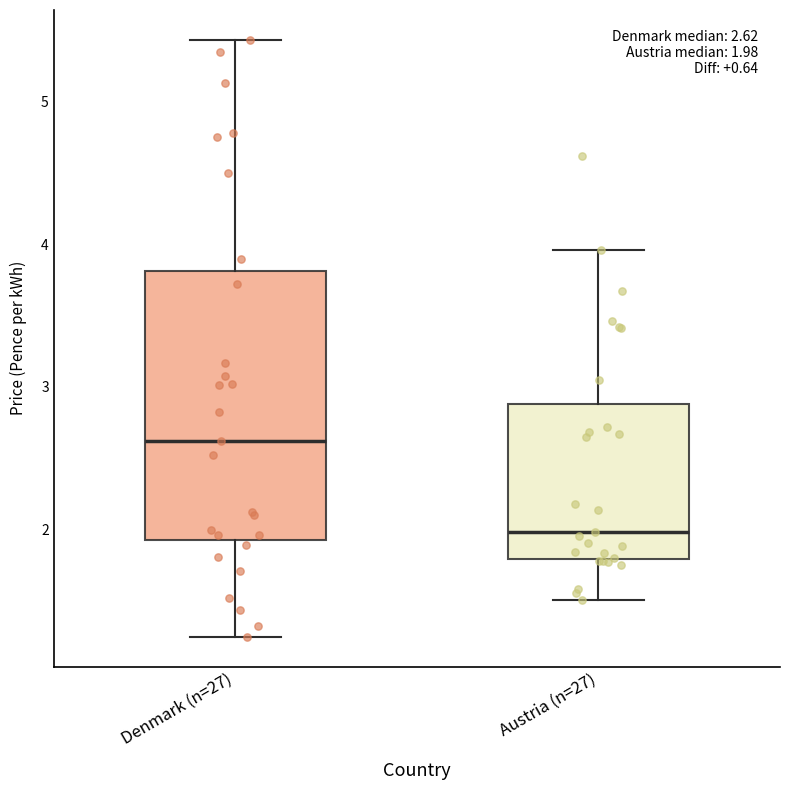

Which box has the highest median line?

Denmark (n=27)